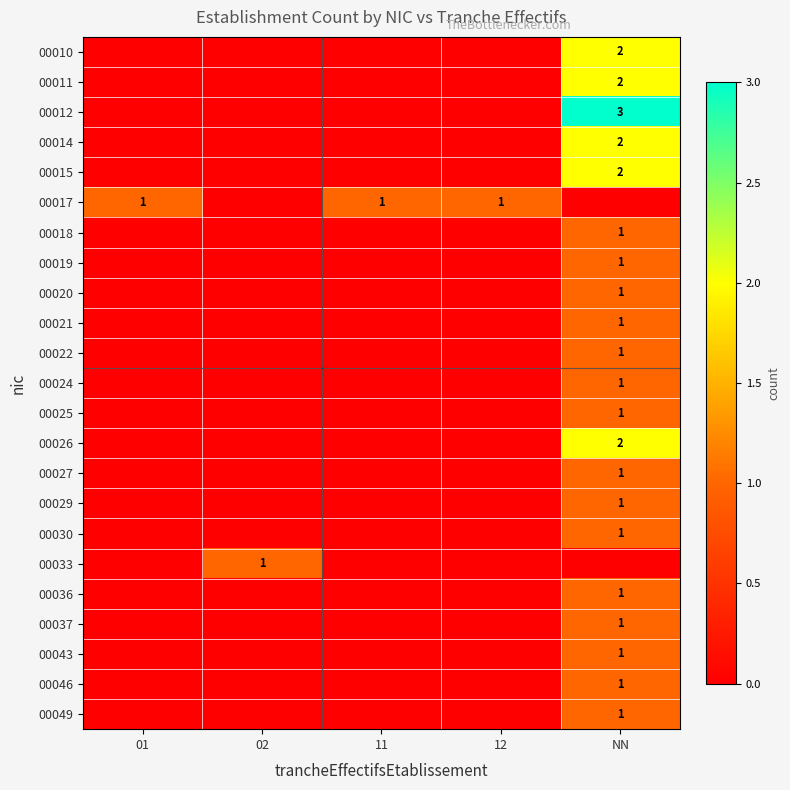

True or false: 00037 has a value of 2 at NN.

False